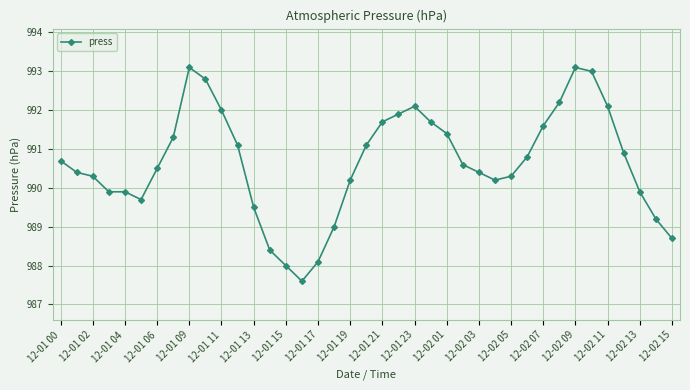

What is the minimum value shown in the chart?

987.6